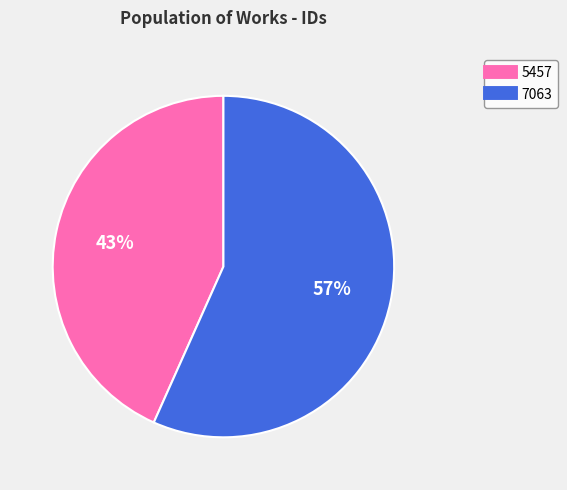

To the nearest percent, what portion does 5457 represent?

43%